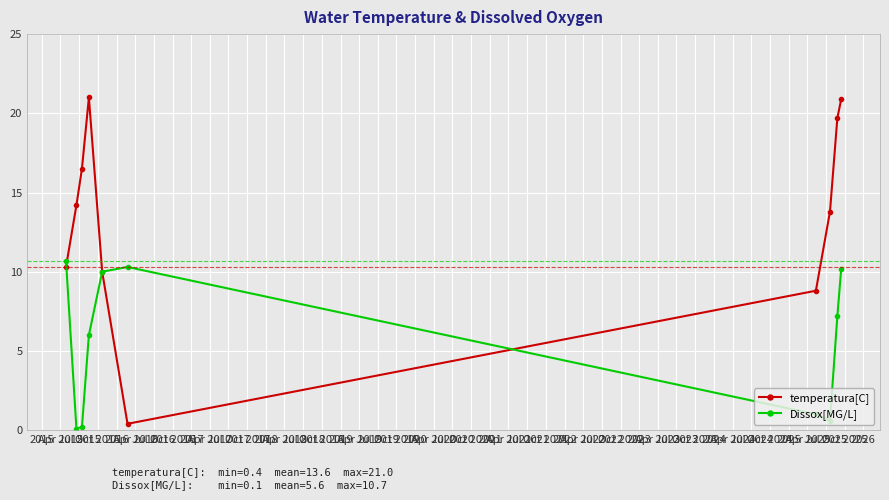

Which series has the largest total across all categories?

temperatura[C]